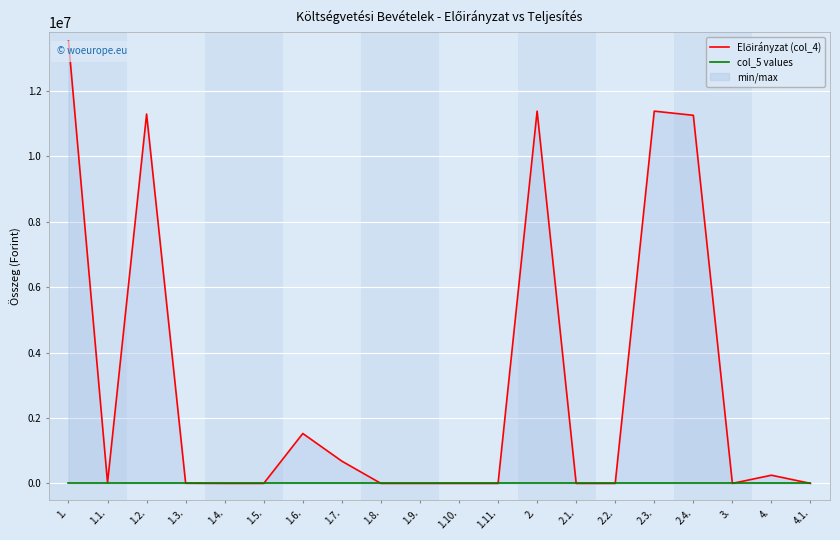

Which category has the highest value in the col_5 values series?

1.